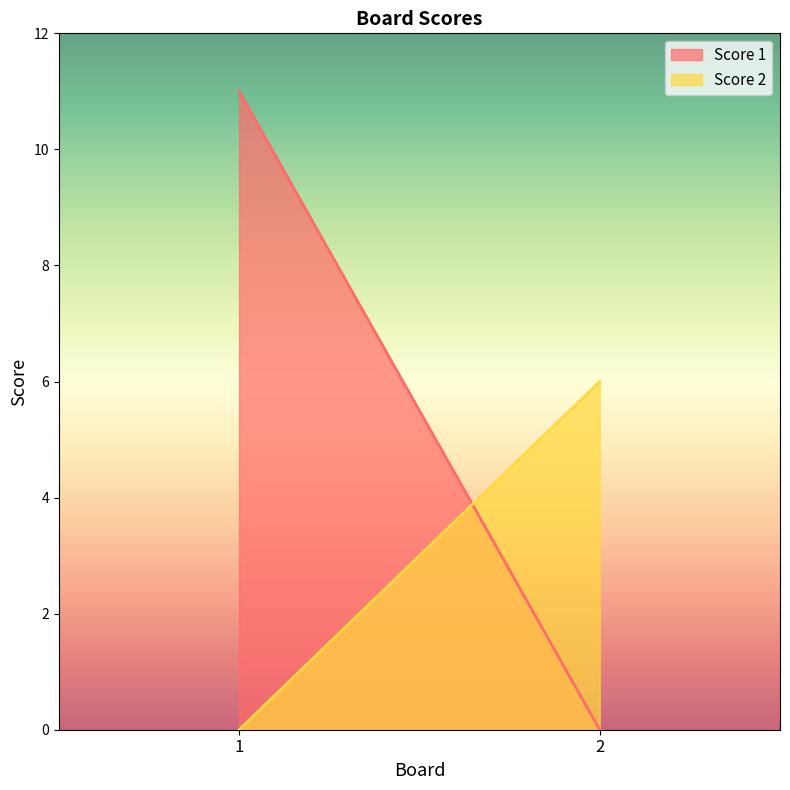

The value of Score 1 at 1 is 11. True or false?

True